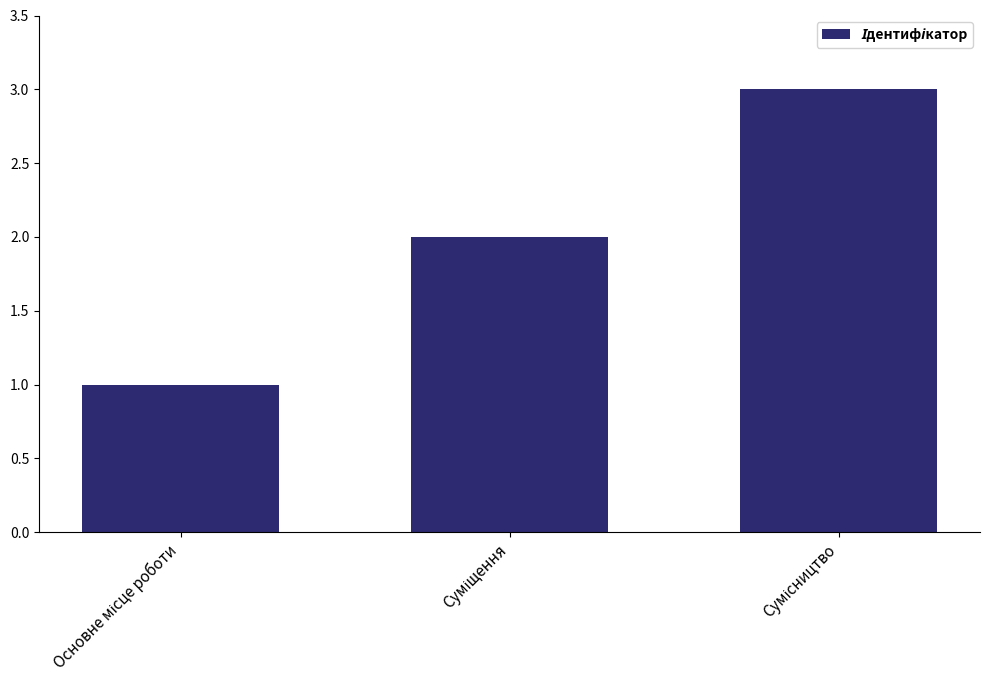

What is the maximum value shown in the chart?

3